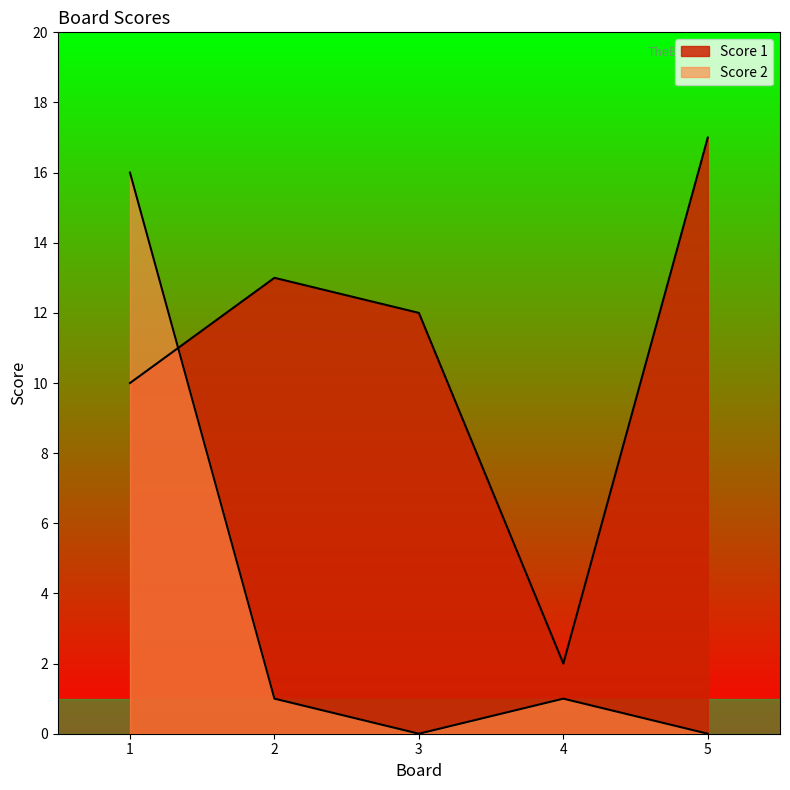

How many data points in Score 2 are less than 1?

2